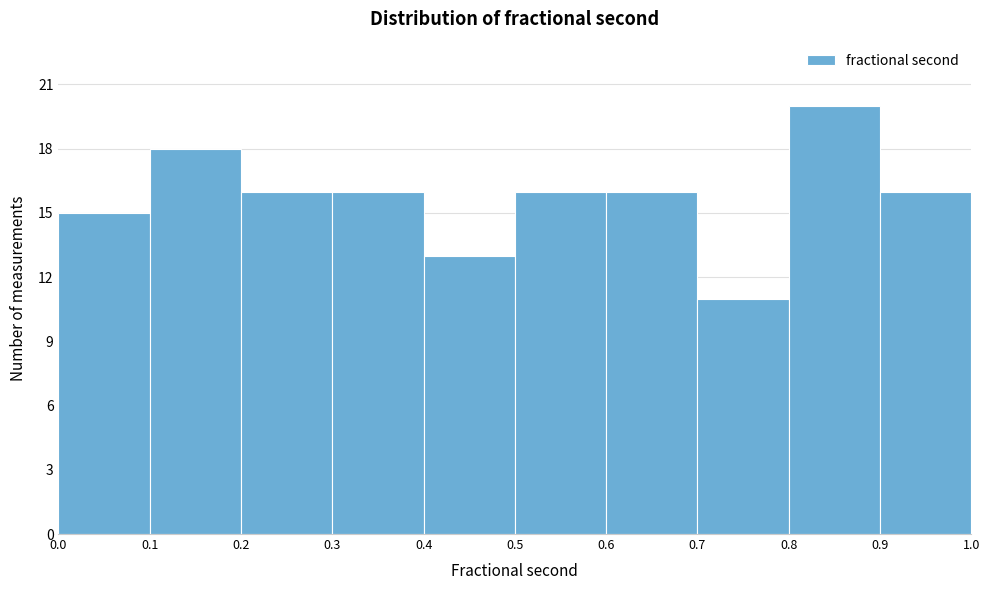

Reading left to right, transcribe this chart: for each bar, give the range it covers on the x-axis and its height. The values are not printed on the chart, so give them approximately, as read against the axis.

0.0 to 0.1: 15
0.1 to 0.2: 18
0.2 to 0.3: 16
0.3 to 0.4: 16
0.4 to 0.5: 13
0.5 to 0.6: 16
0.6 to 0.7: 16
0.7 to 0.8: 11
0.8 to 0.9: 20
0.9 to 1.0: 16